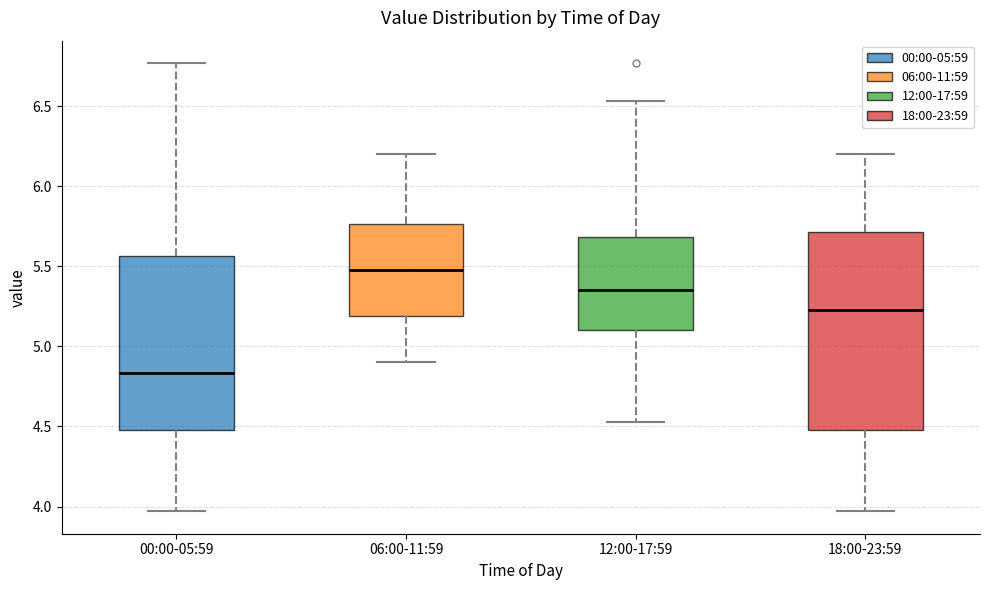

Reading left to right, read every box against the y-axis: the position of its median line, the range the box covers, and the ends of its whiskers. The values are not printed on the chart, so give them approximately, as read against the axis.

00:00-05:59: median 4.85, box 4.50 to 5.55, whiskers 3.95 to 6.75
06:00-11:59: median 5.50, box 5.20 to 5.75, whiskers 4.90 to 6.20
12:00-17:59: median 5.35, box 5.10 to 5.70, whiskers 4.55 to 6.55
18:00-23:59: median 5.25, box 4.50 to 5.70, whiskers 3.95 to 6.20